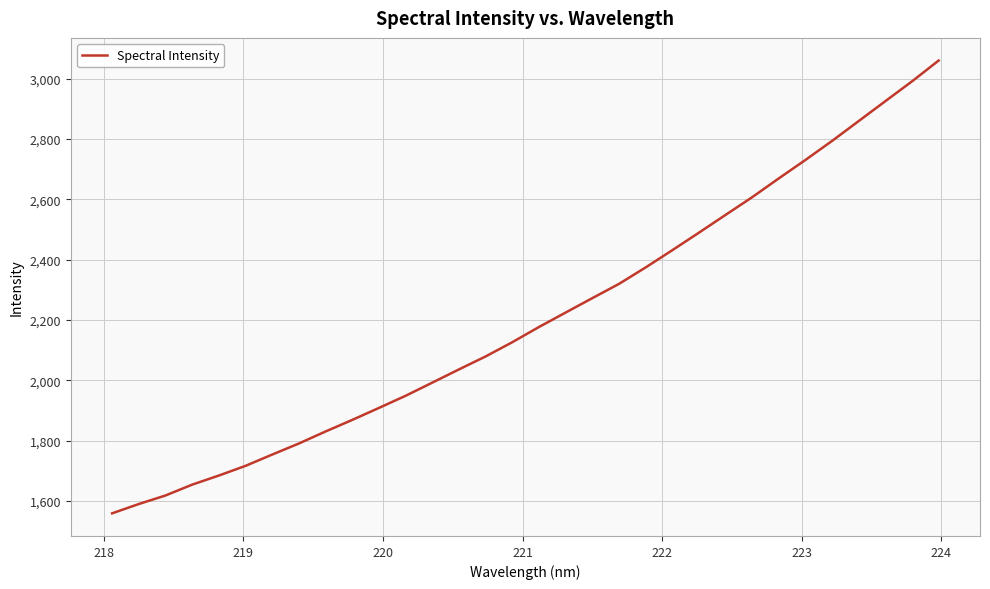

What is the smallest value displayed?

1559.3